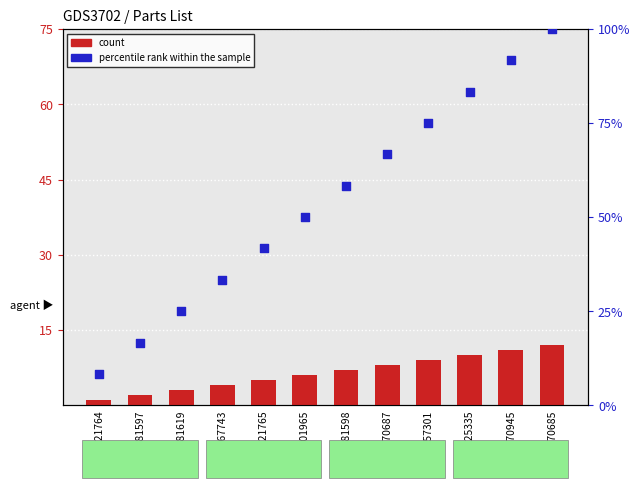

Which series has the largest total across all categories?

percentile rank within the sample